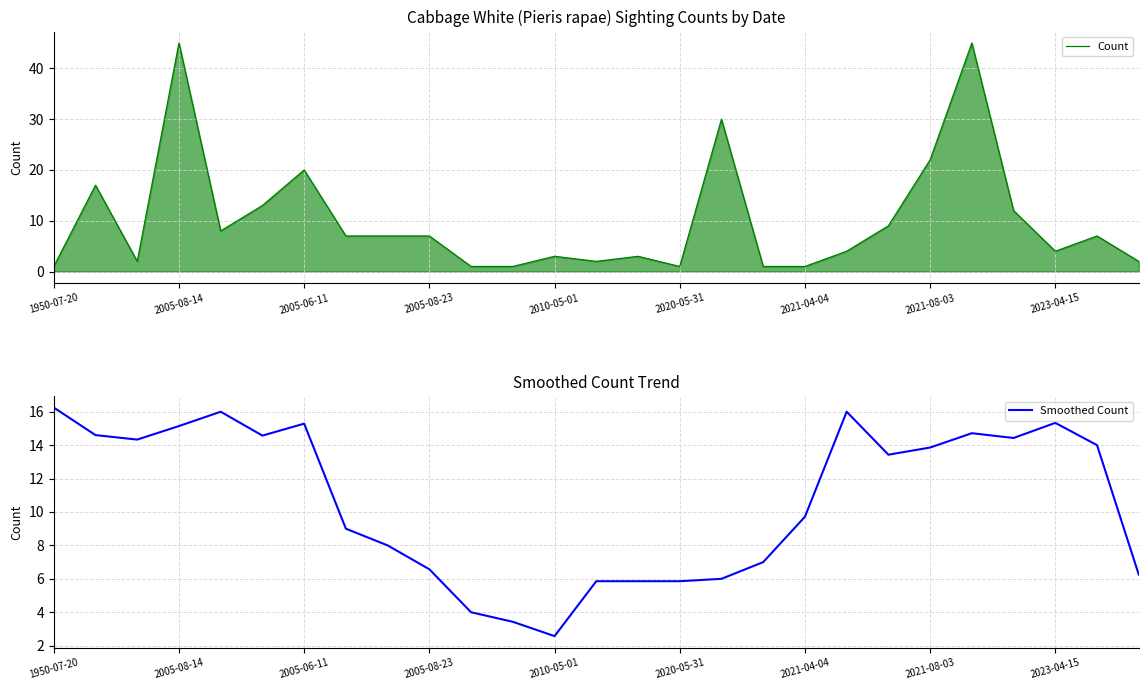

Where does the Smoothed Count series first go above 13?

1950-07-20